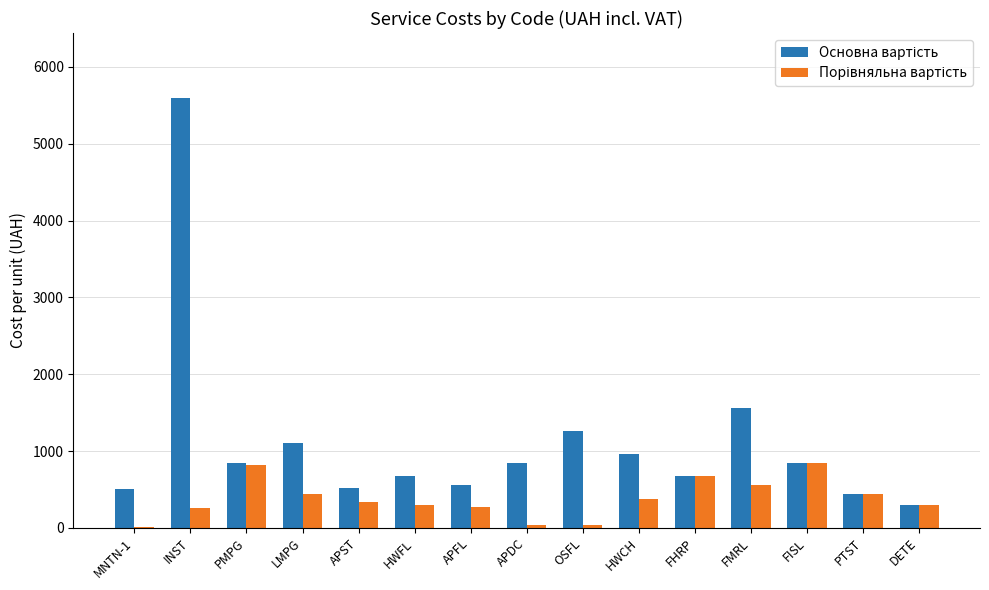

At which category is the sum across all series the highest?

INST